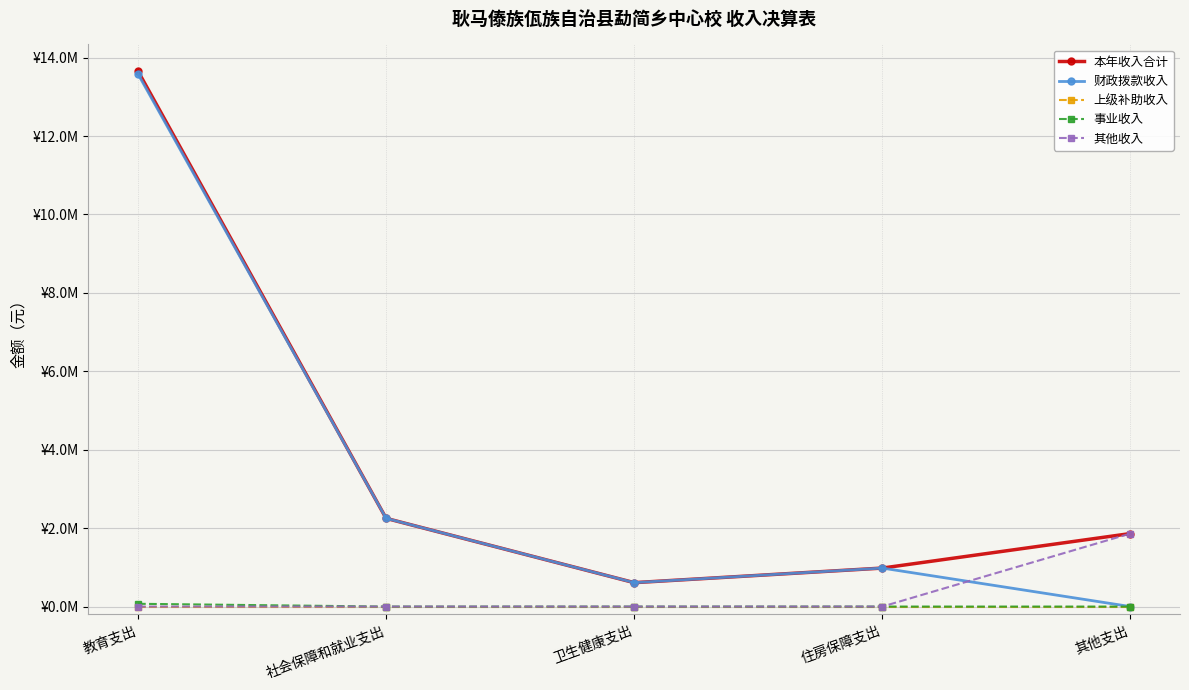

True or false: 上级补助收入 and 其他收入 intersect in this chart.

False